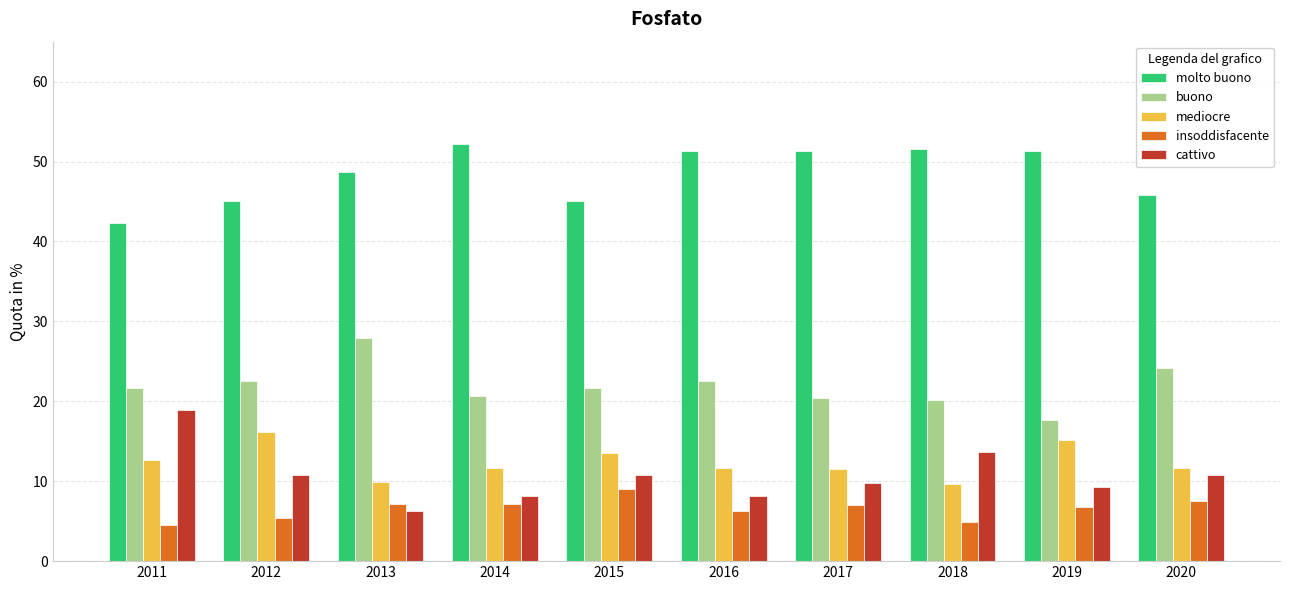

Rank the series by their maximum value, from highest to lowest.

molto buono, buono, cattivo, mediocre, insoddisfacente